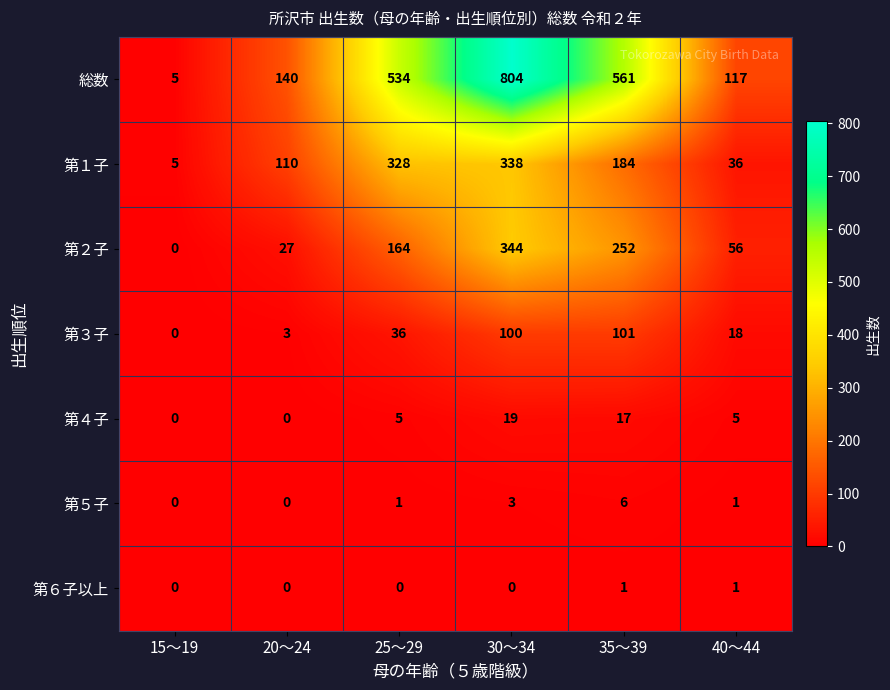

How many categories are shown in the chart?

6